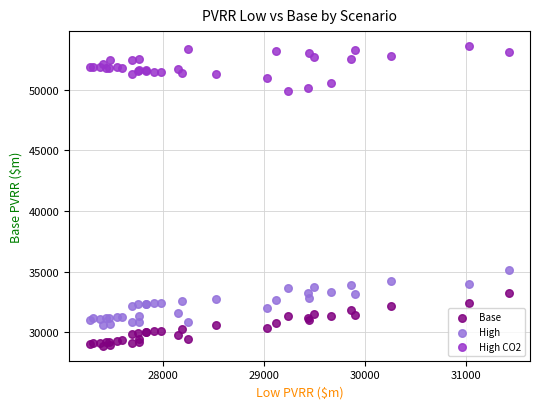

What are all the series names shown in the legend?

Base, High, High CO2